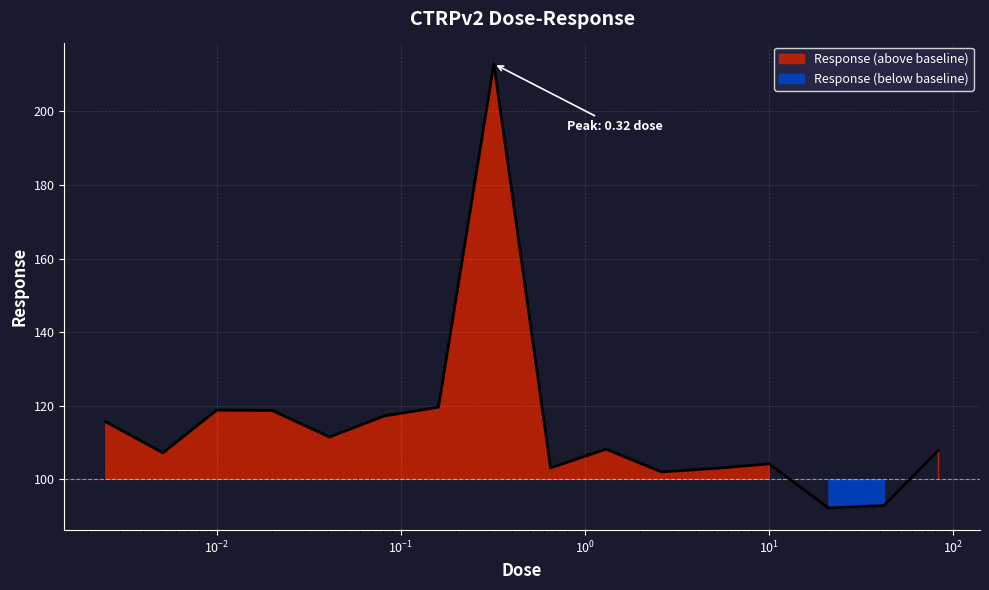

Count the number of data series in this chart.

1